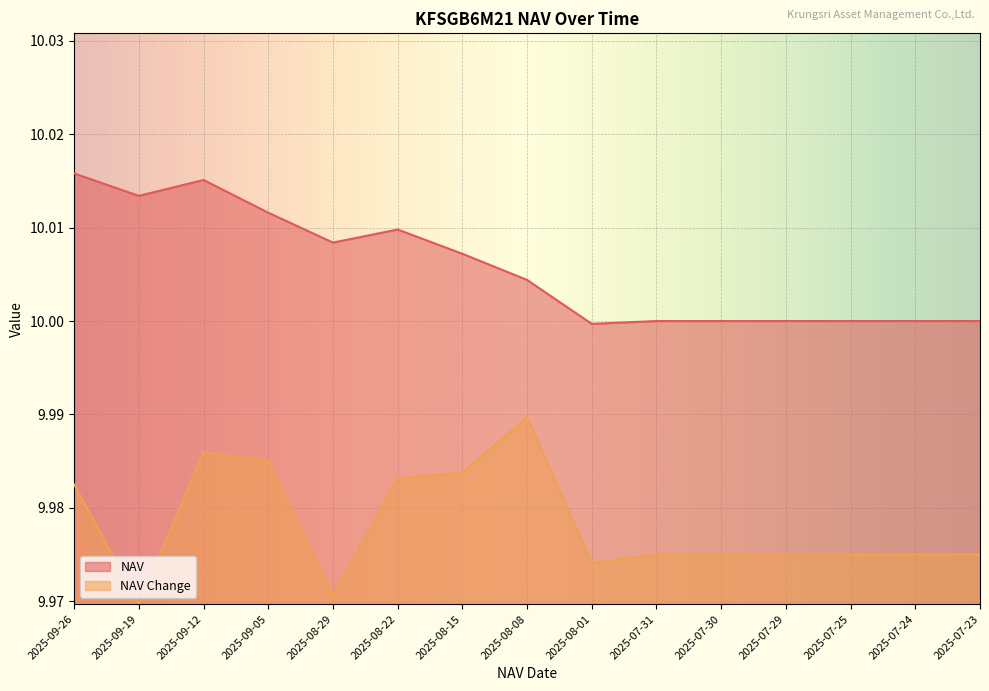

Is it true that NAV equals 14.8 at 2025-09-12?

False